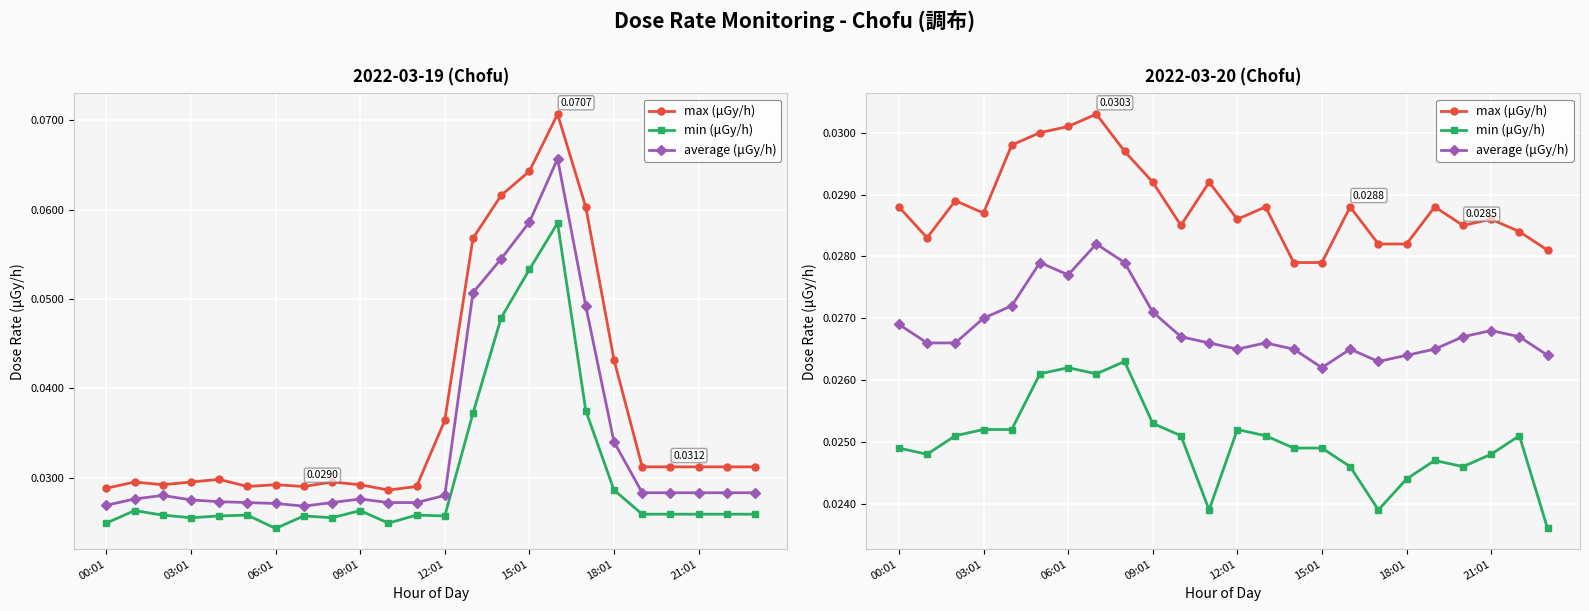

Is the value of max (μGy/h) at 11 greater than the value of min (μGy/h) at 23?

Yes